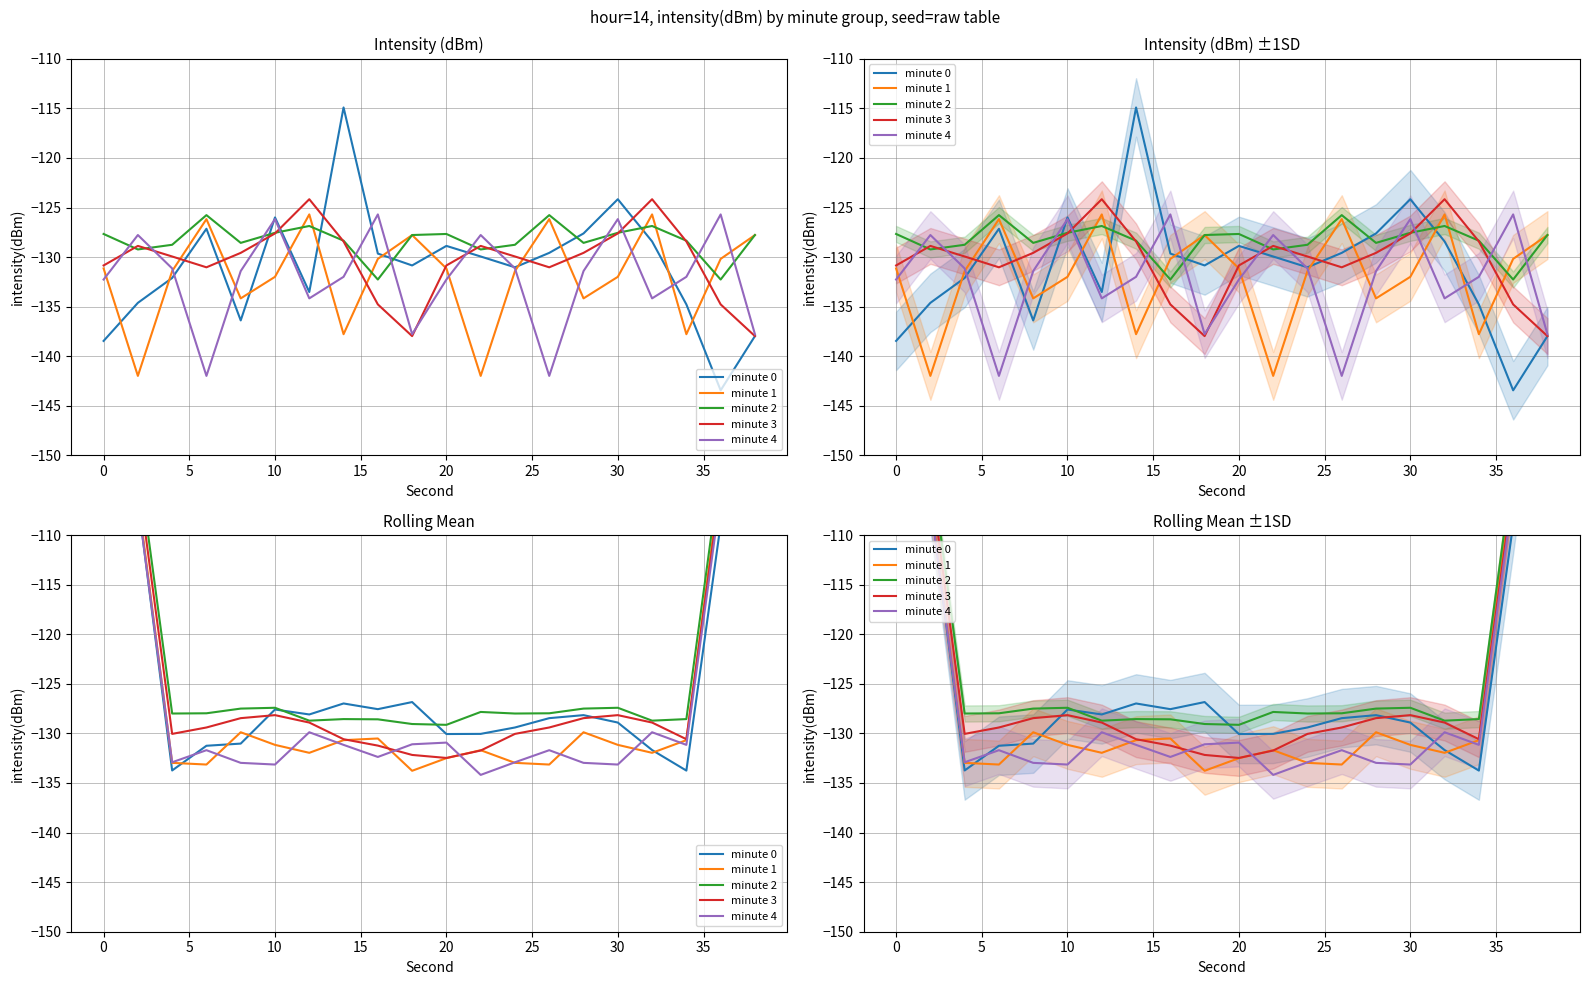

How many lines are shown in the chart?

5